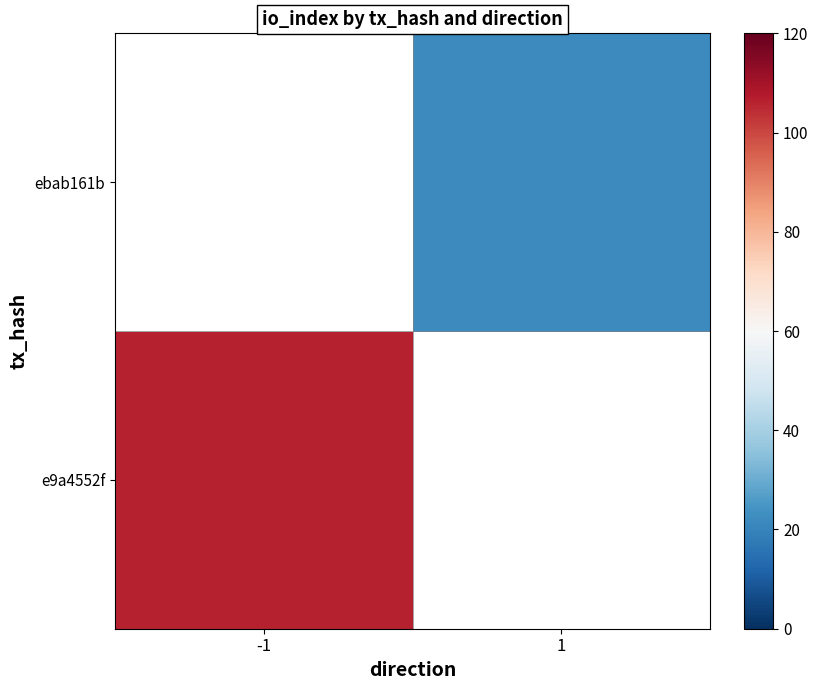

How many values in ebab161b are above zero?

1